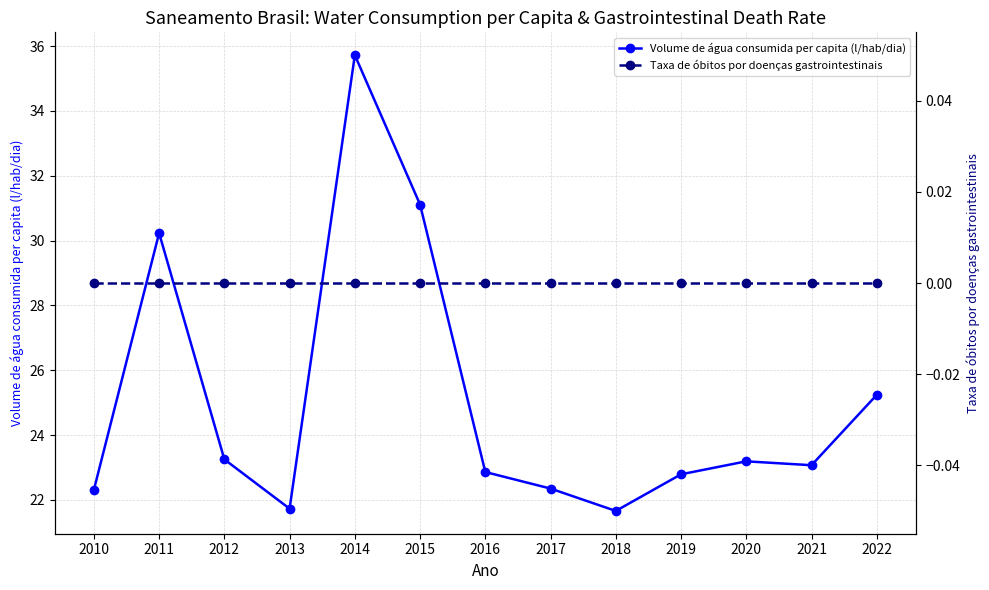

Count the number of categories in the chart.

13